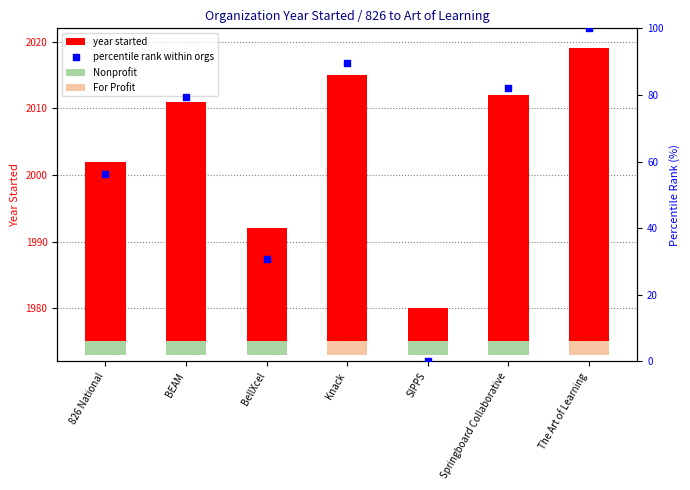

Is the value of percentile rank within orgs at Springboard Collaborative greater than the value of year started at BellXcel?

Yes